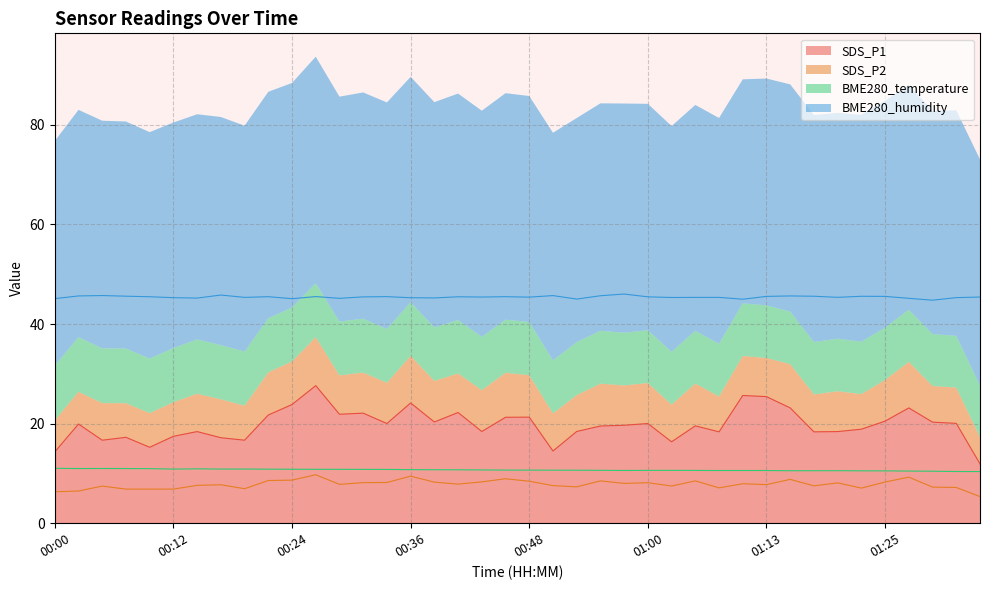

At 01:10, list the series in order from largest to smallest.

BME280_humidity, SDS_P1, BME280_temperature, SDS_P2